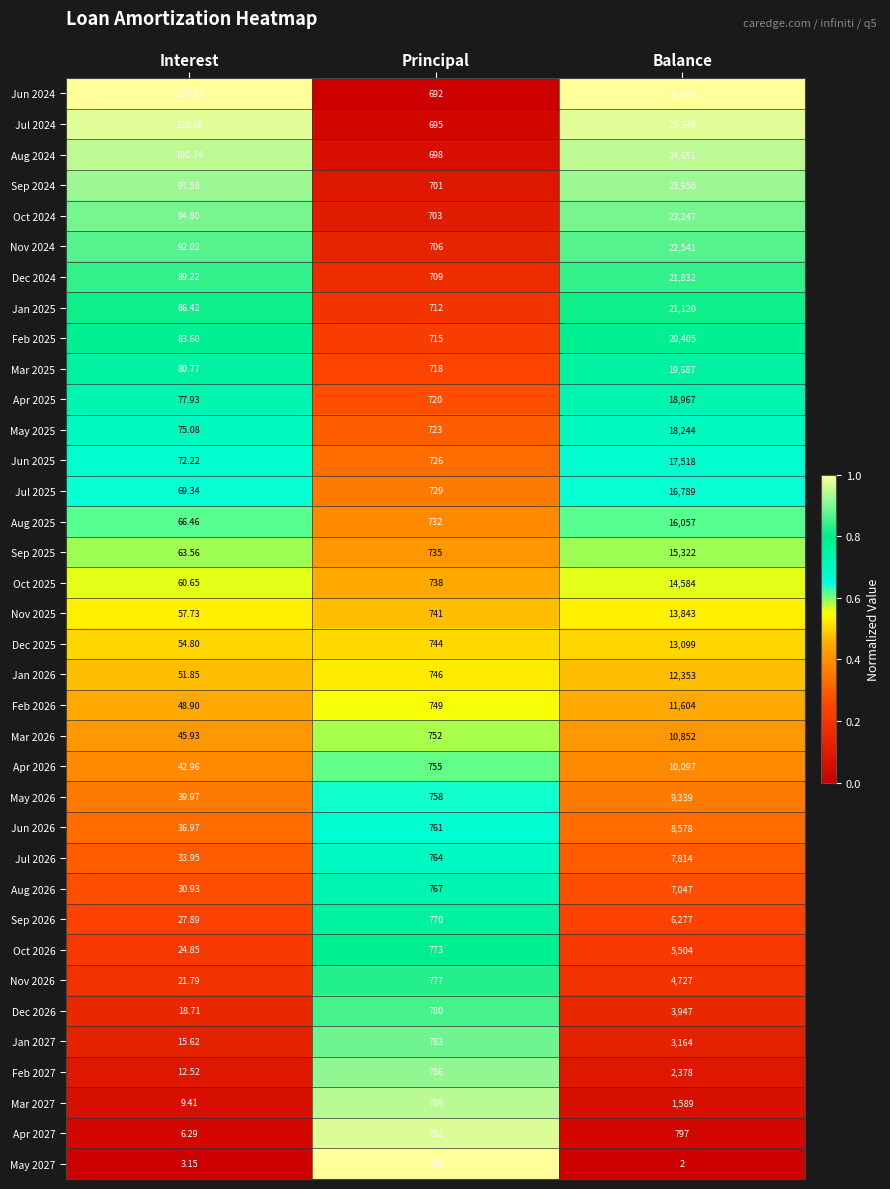

How many series are shown in this chart?

36